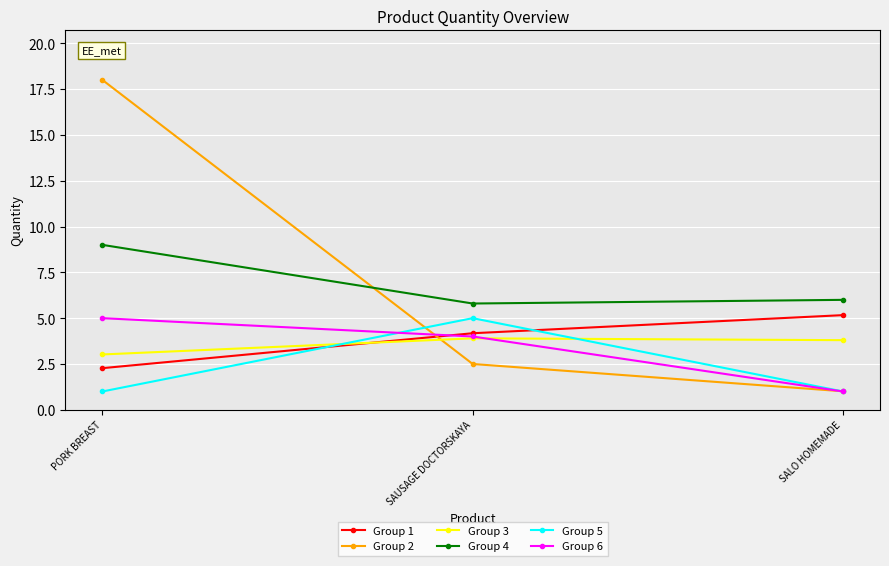

What value does the Group 1 series have at SAUSAGE DOCTORSKAYA?

4.2